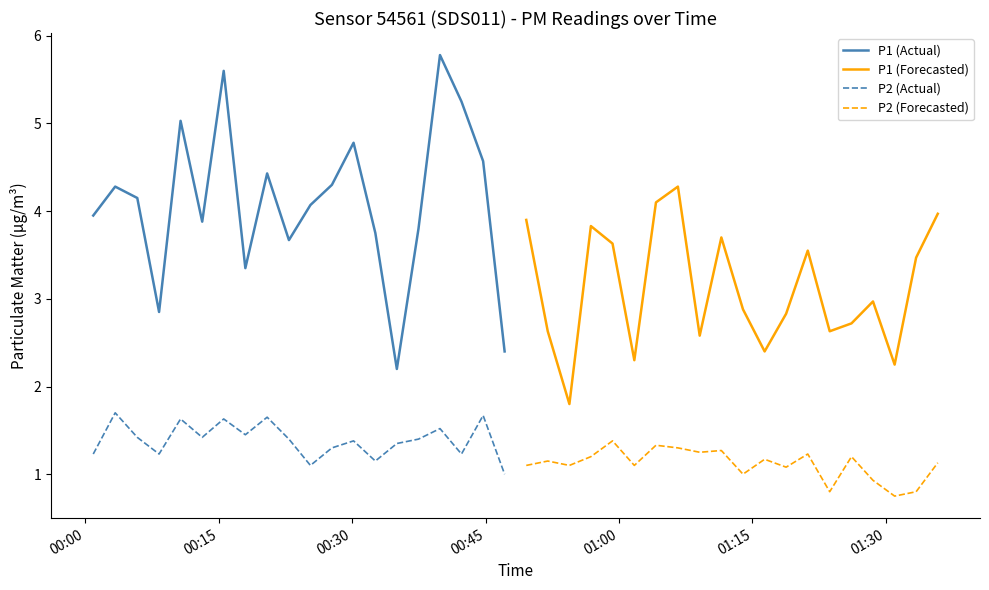

True or false: P1 (Actual) and P2 (Actual) intersect in this chart.

False